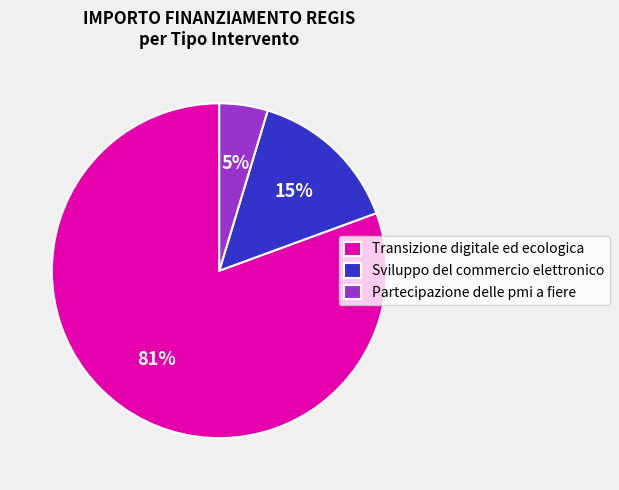

Is it true that Transizione digitale ed ecologica is 66% of the pie?

False